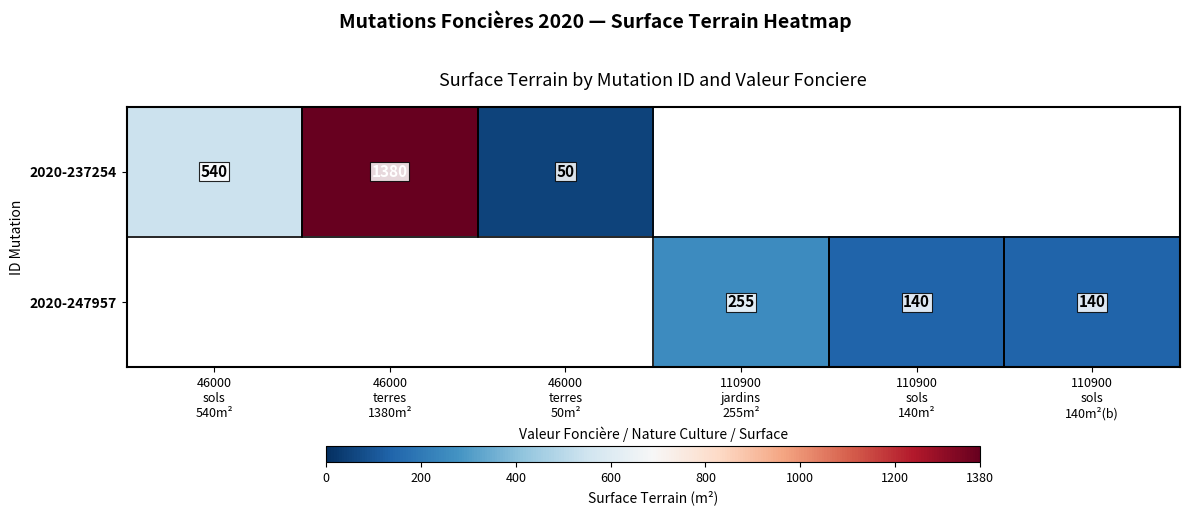

What is the smallest value displayed?

50.0